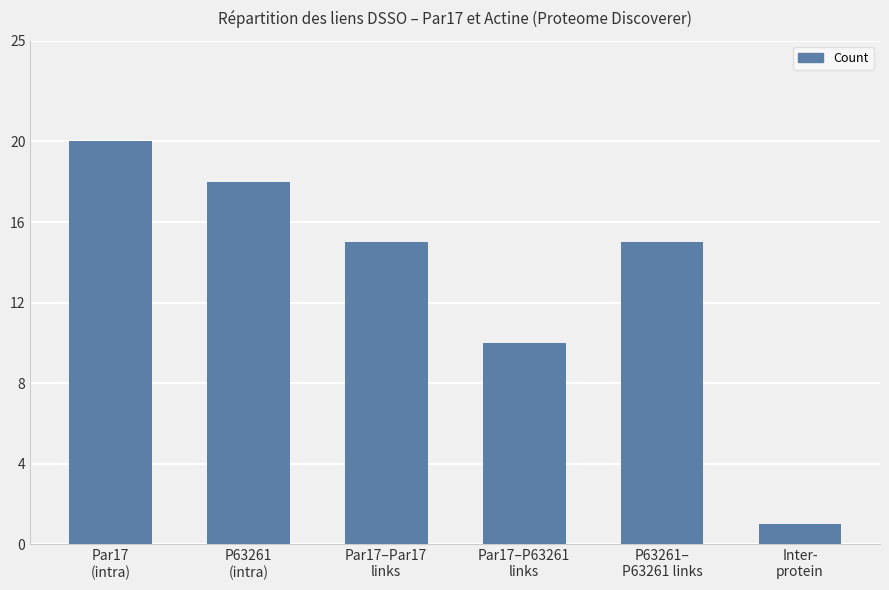

What is the sum of the values at P63261–
P63261 links and Par17
(intra)?

35